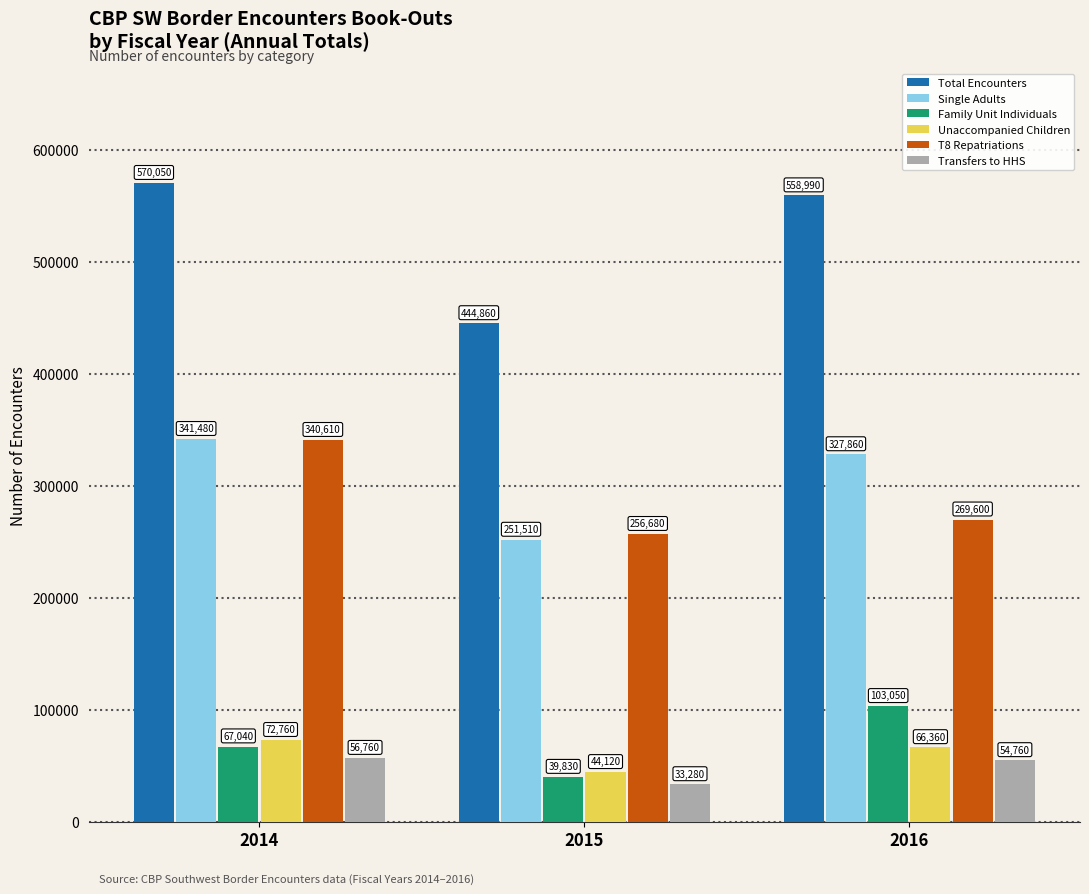

List the labels in order of T8 Repatriations value, smallest first.

2015, 2016, 2014